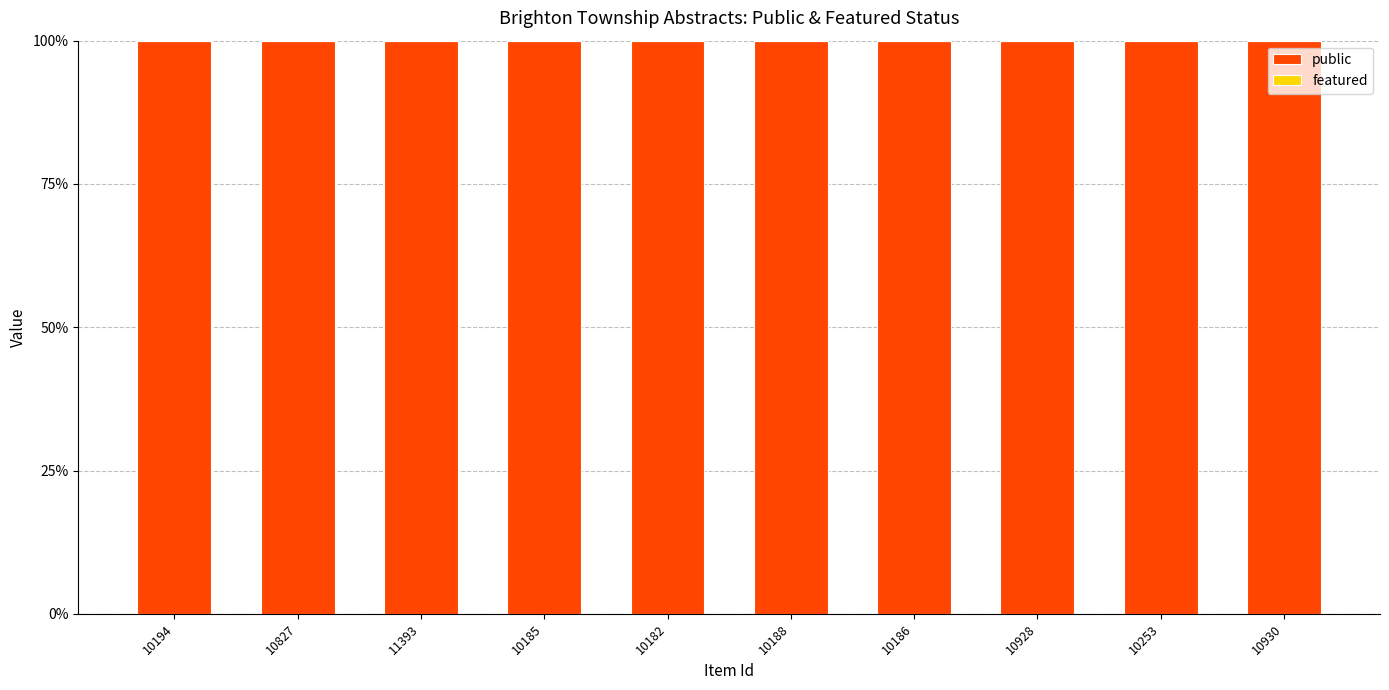

At which category does the chart reach its peak across all series?

10194